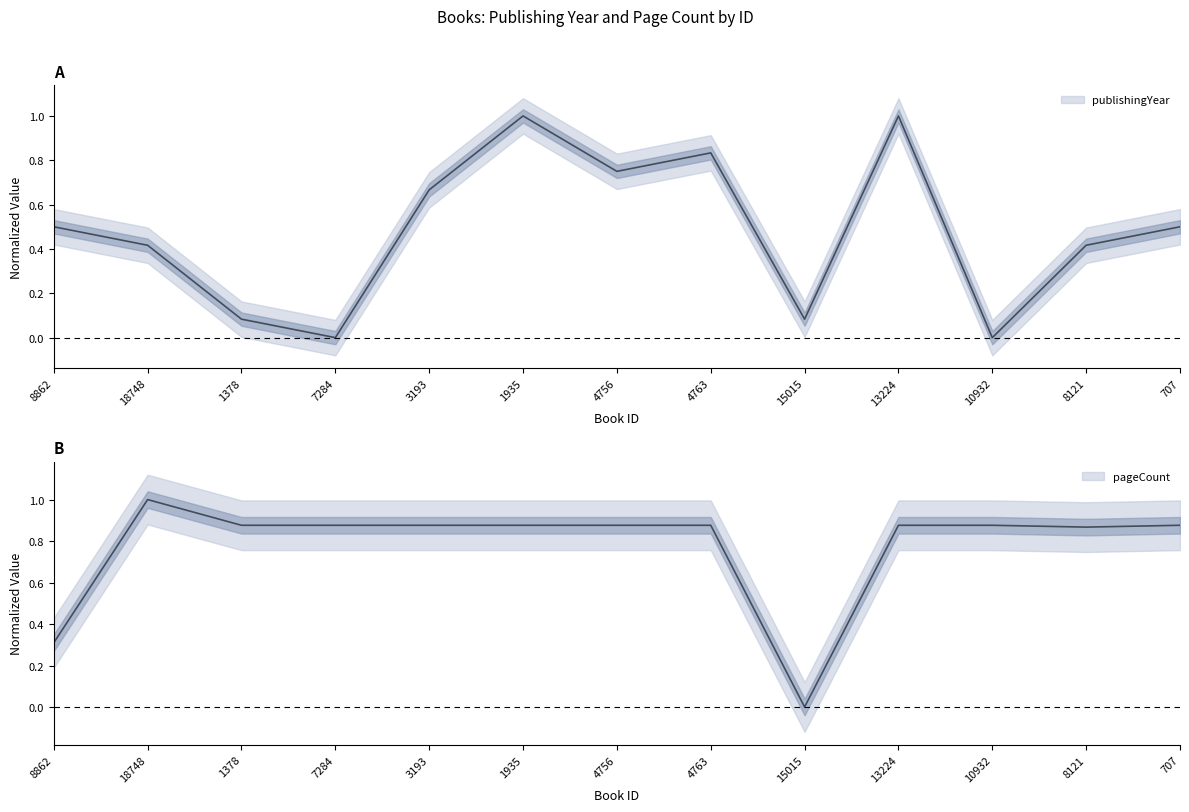

What is the maximum value for pageCount?

1.0